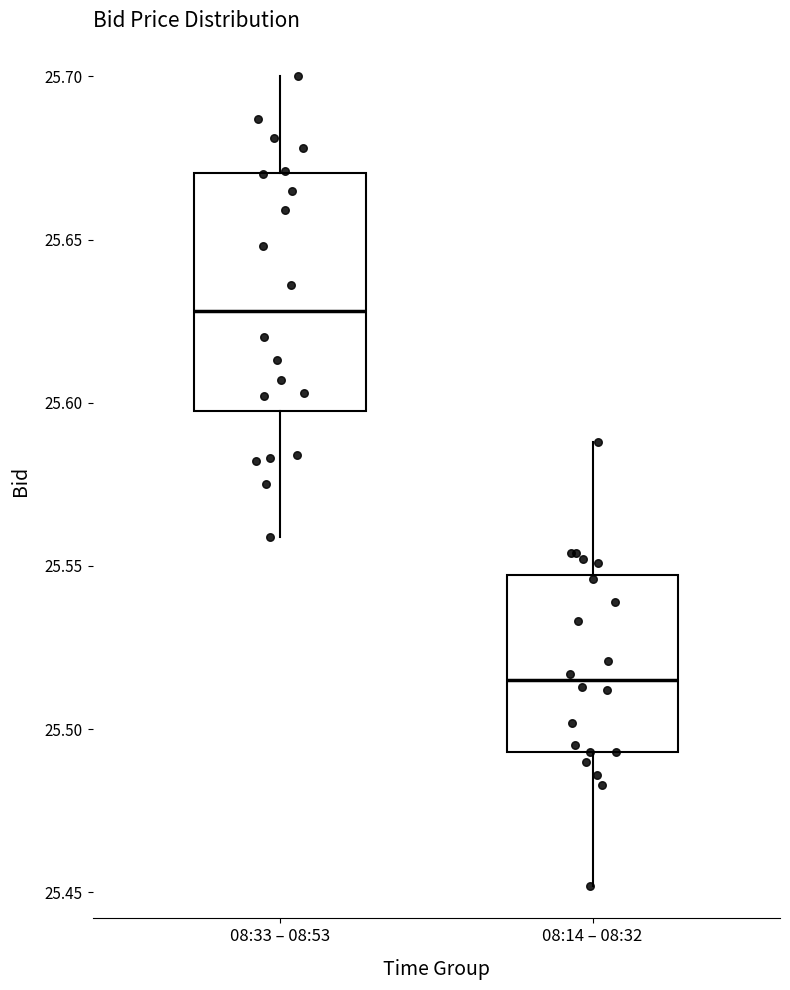

Which box's median line is the highest?

08:33 – 08:53